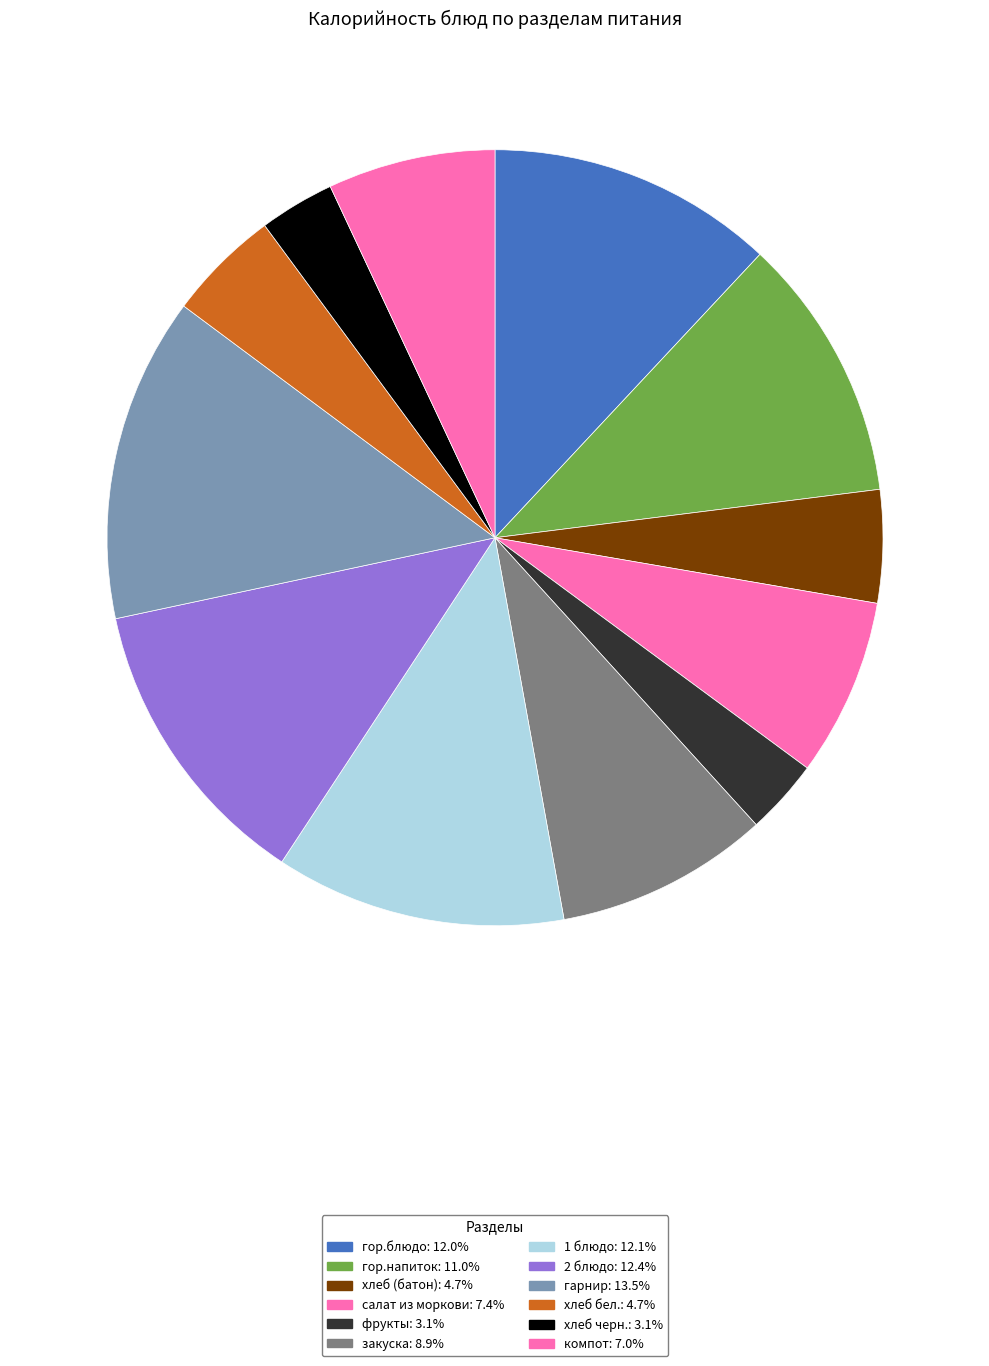

Is it true that гор.напиток is 11% of the pie?

True